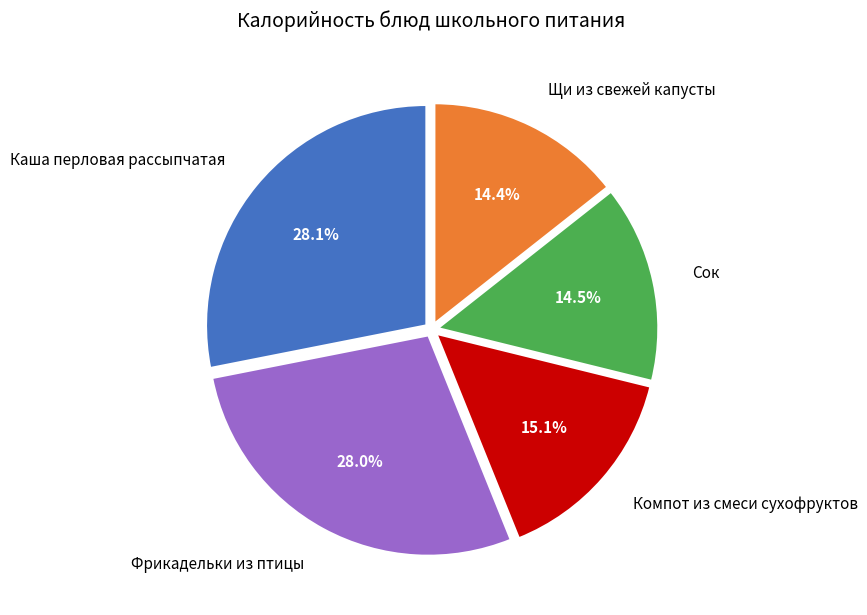

Is there a majority slice in this chart?

No